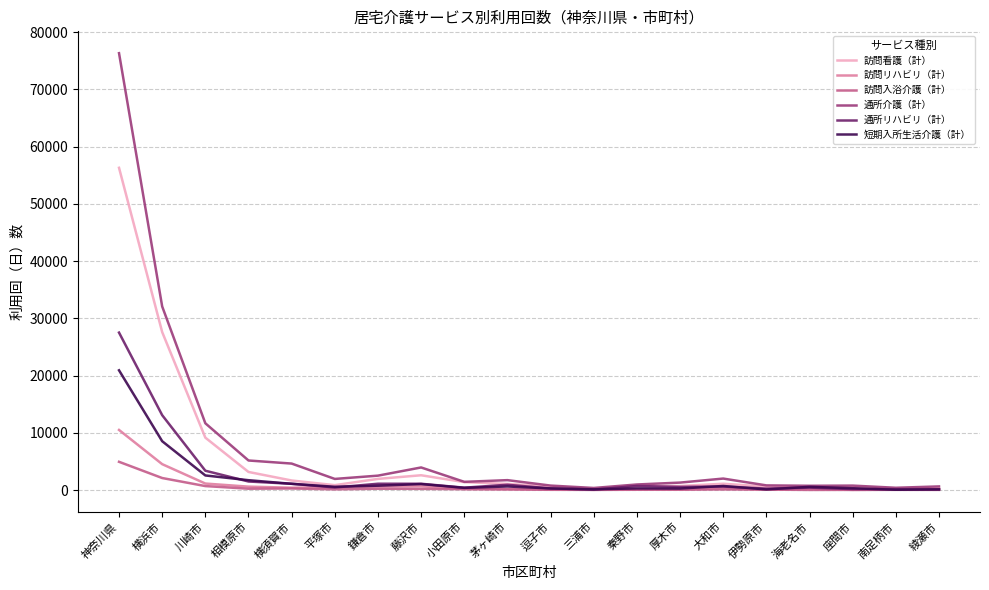

Rank the series by their maximum value, from highest to lowest.

通所介護（計）, 訪問看護（計）, 通所リハビリ（計）, 短期入所生活介護（計）, 訪問リハビリ（計）, 訪問入浴介護（計）